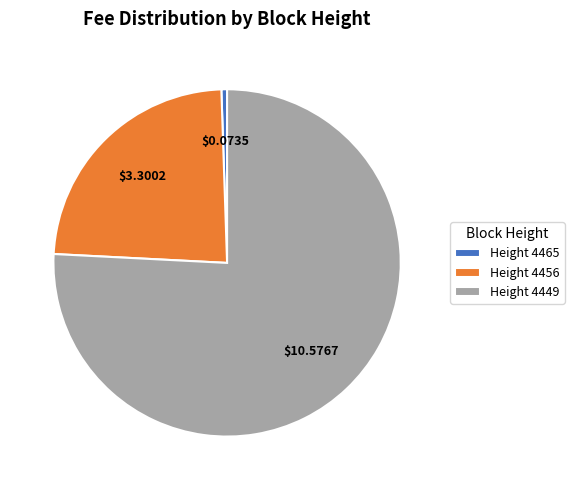

Which slice is the smallest?

Height 4465